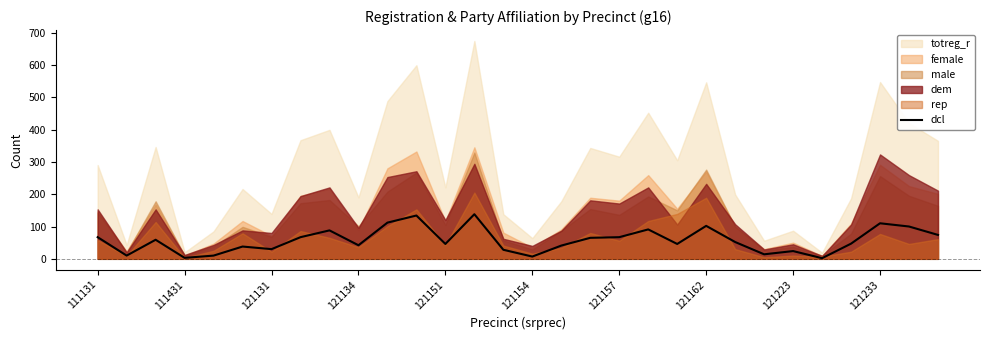

What is the smallest value displayed?

2